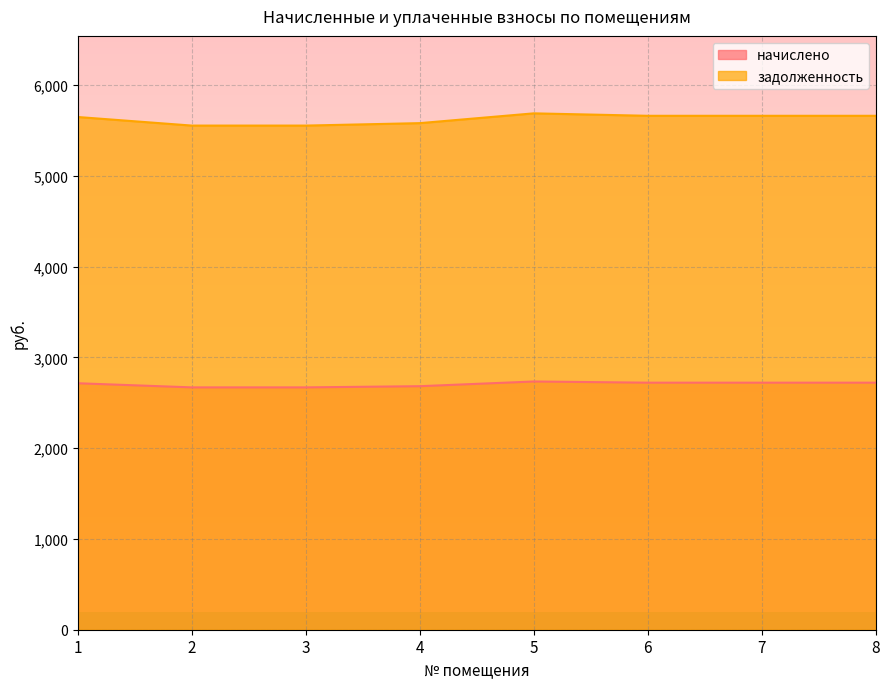

Rank the categories by начислено value from lowest to highest.

2, 3, 4, 1, 6, 7, 8, 5